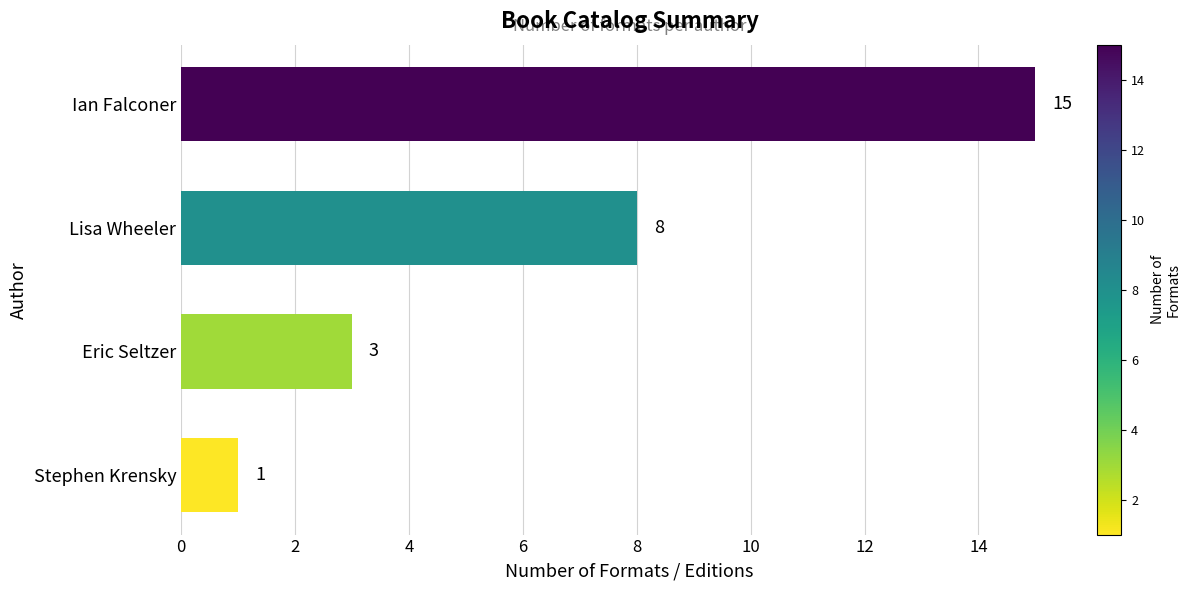

List the labels in order of value, largest first.

Ian Falconer, Lisa Wheeler, Eric Seltzer, Stephen Krensky